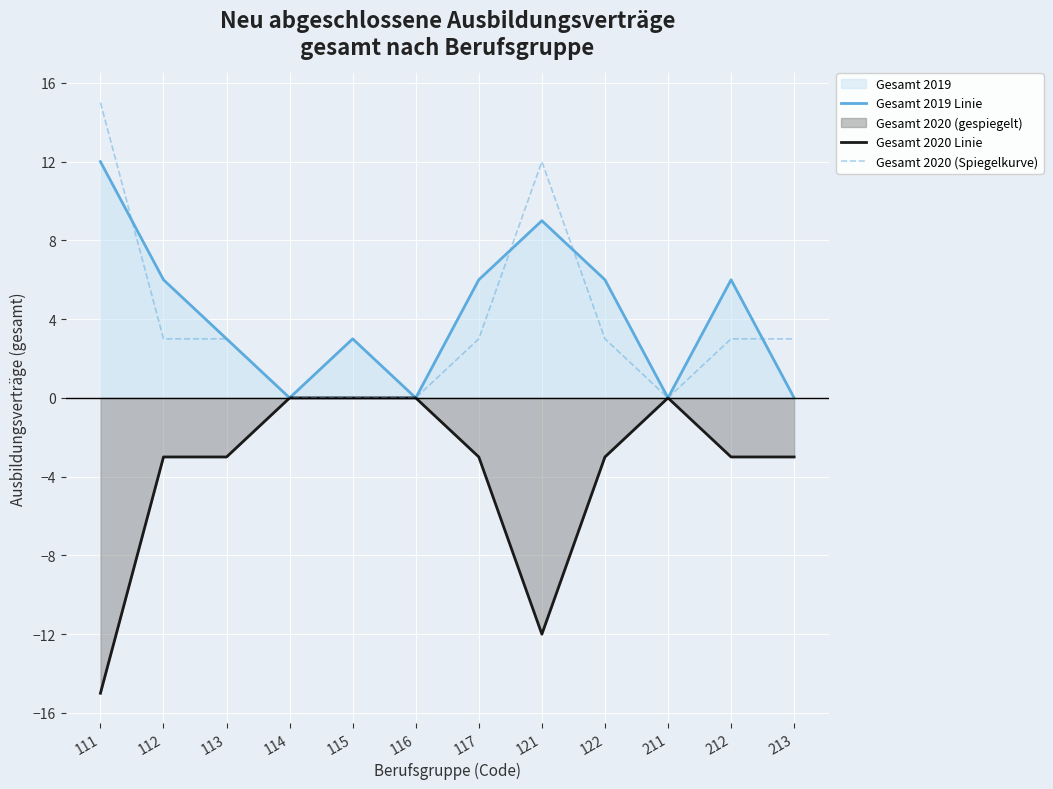

Is the value of Gesamt 2019 Linie at 111 greater than the value of Gesamt 2020 (Spiegelkurve) at 114?

Yes